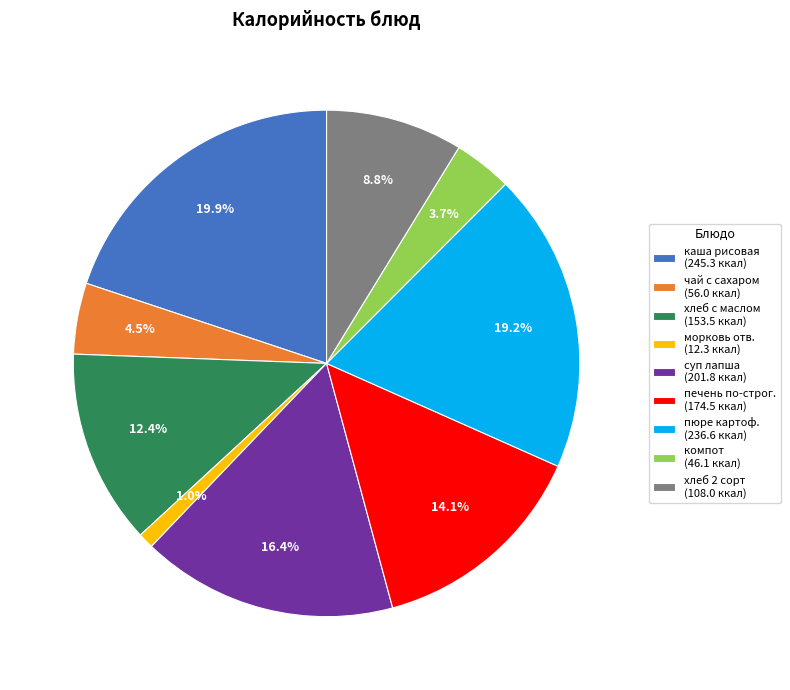

Does any single category account for the majority?

No